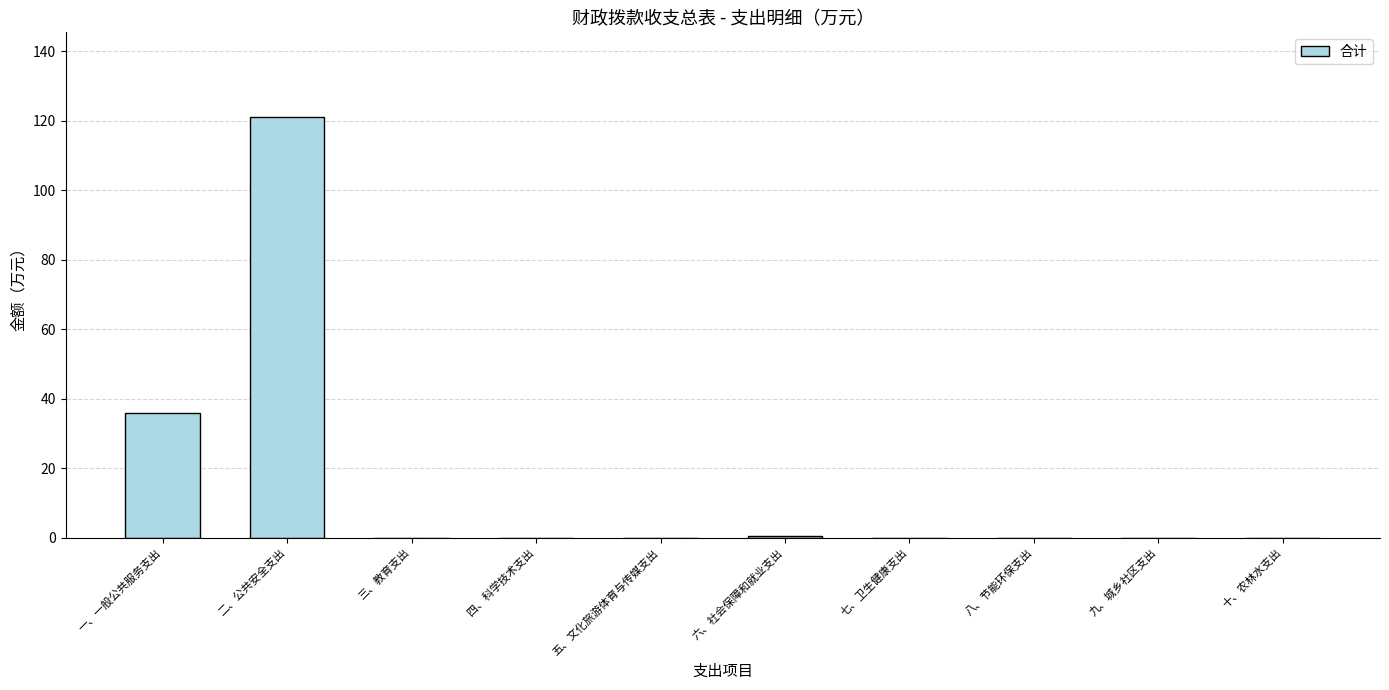

How many data points does each series have?

10